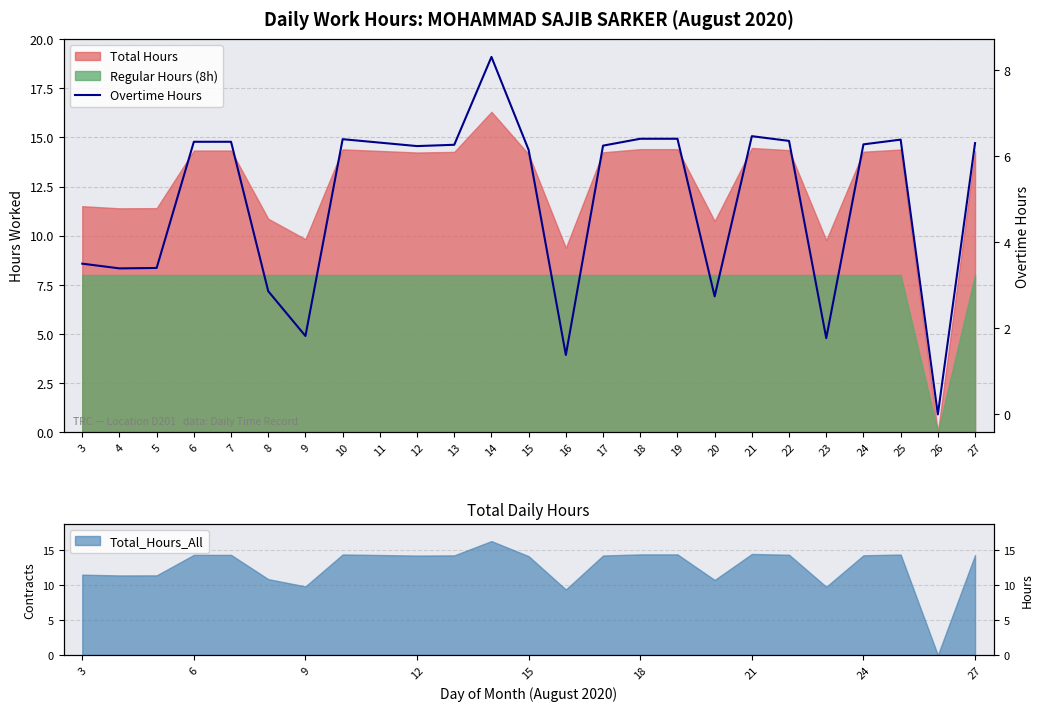

Count the number of categories in the chart.

25